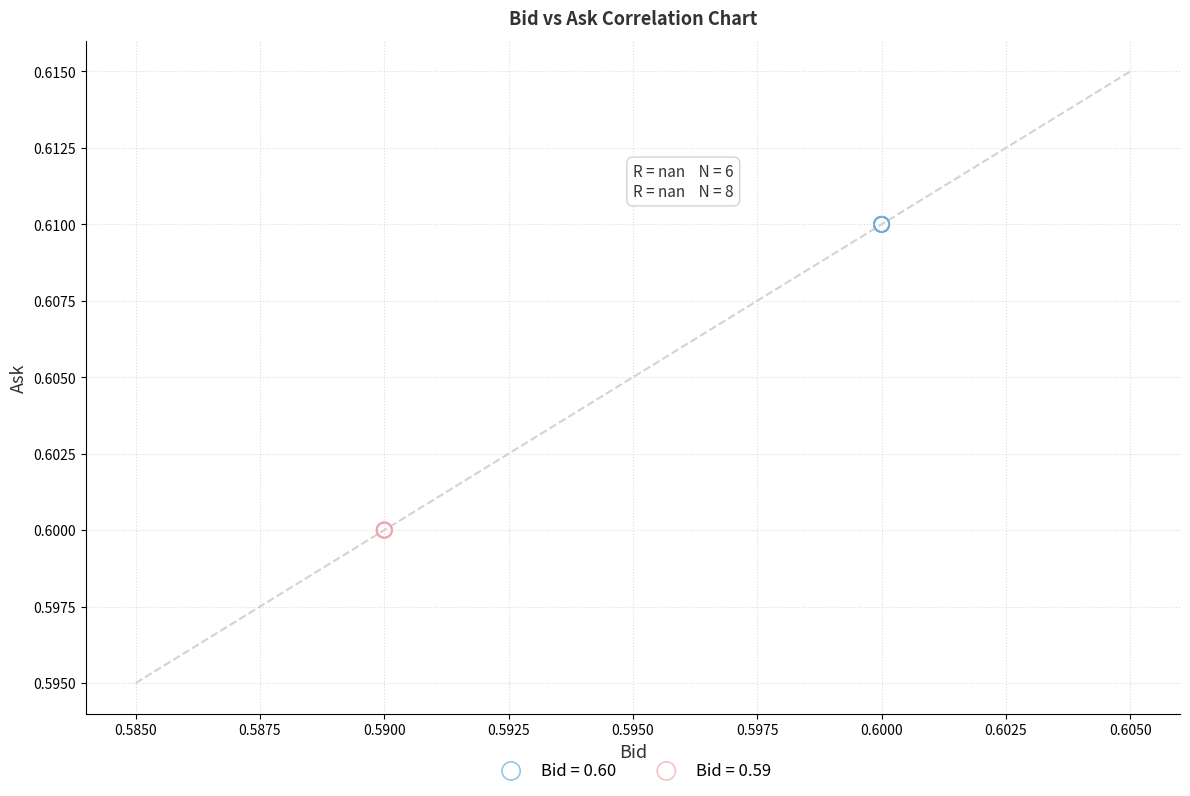

Which series reaches the minimum Y coordinate?

Bid = 0.59